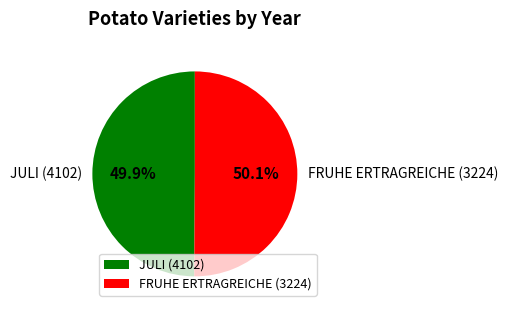

To the nearest percent, what is the average slice percentage?

50%